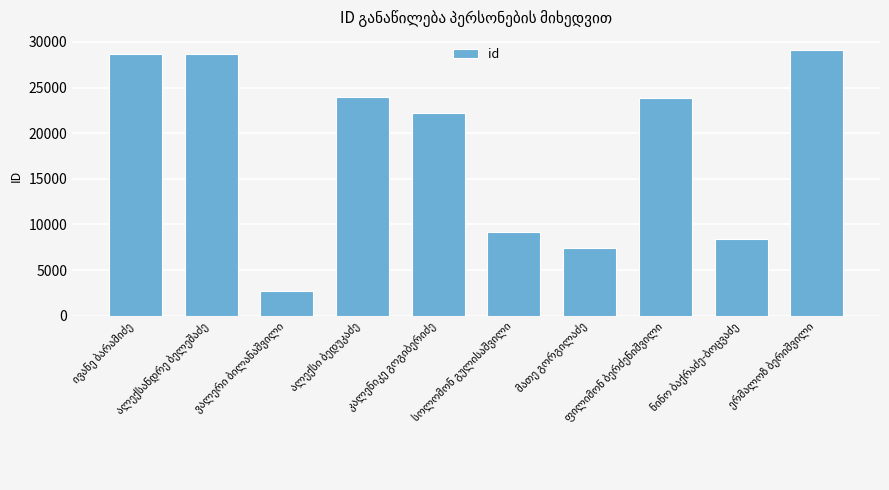

What is the value of the 10th bar from the left?

29092